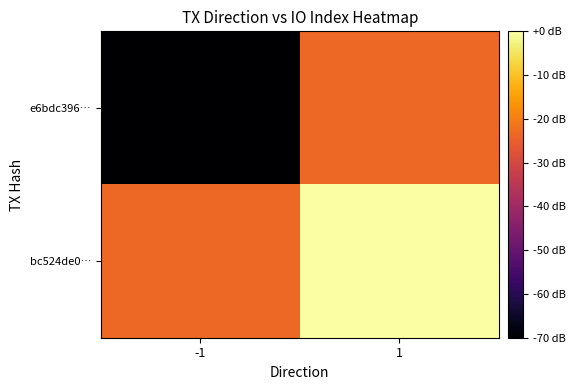

Which has a higher value, -1 or 1?

1